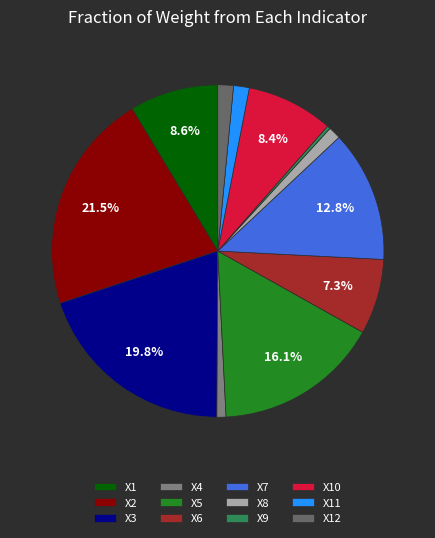

Count the number of slices in the pie.

12